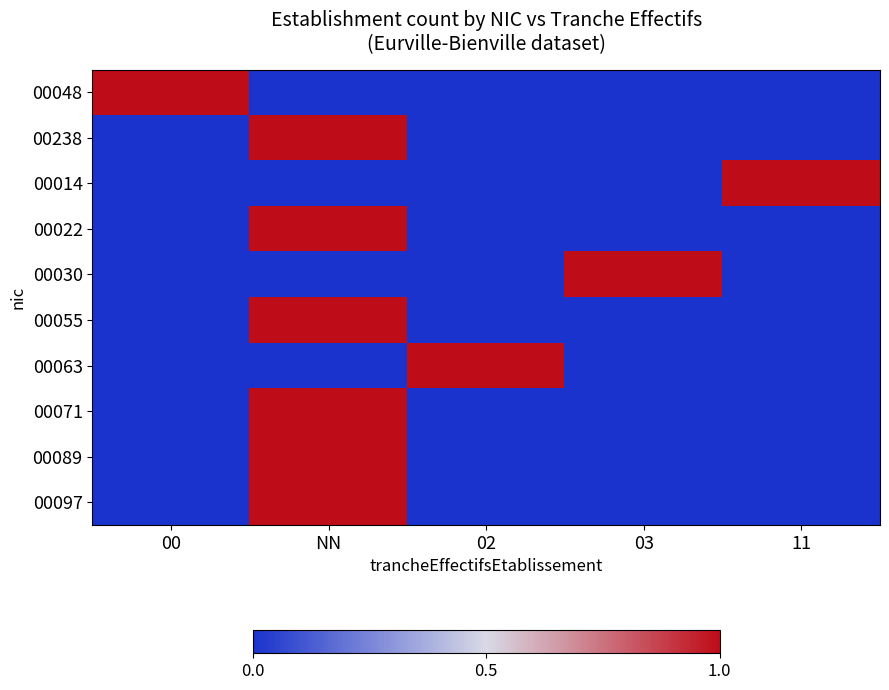

List the series in order of their peak value, highest first.

00048, 00238, 00014, 00022, 00030, 00055, 00063, 00071, 00089, 00097